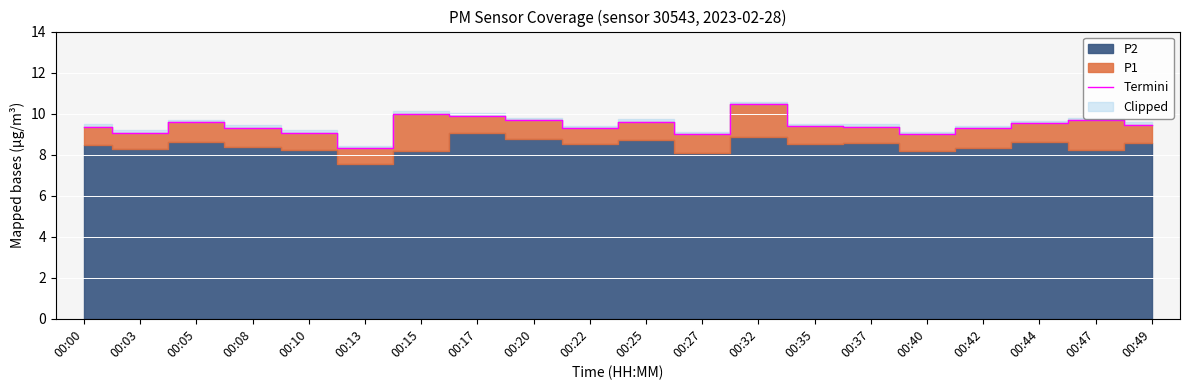

Is it true that the value at 00:08 is 13.8?

False